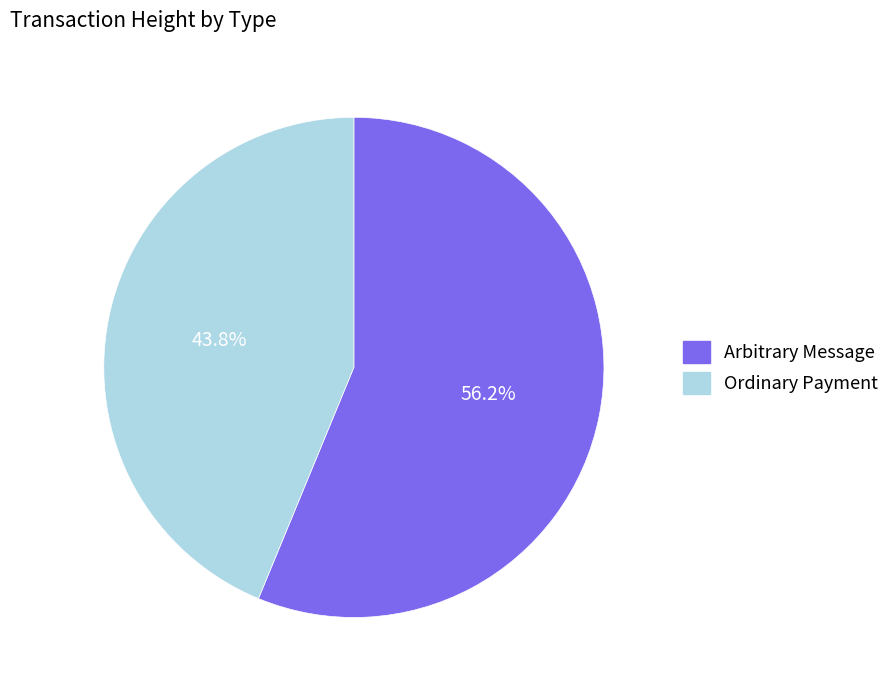

What portion of the pie excludes Arbitrary Message?

43.8%